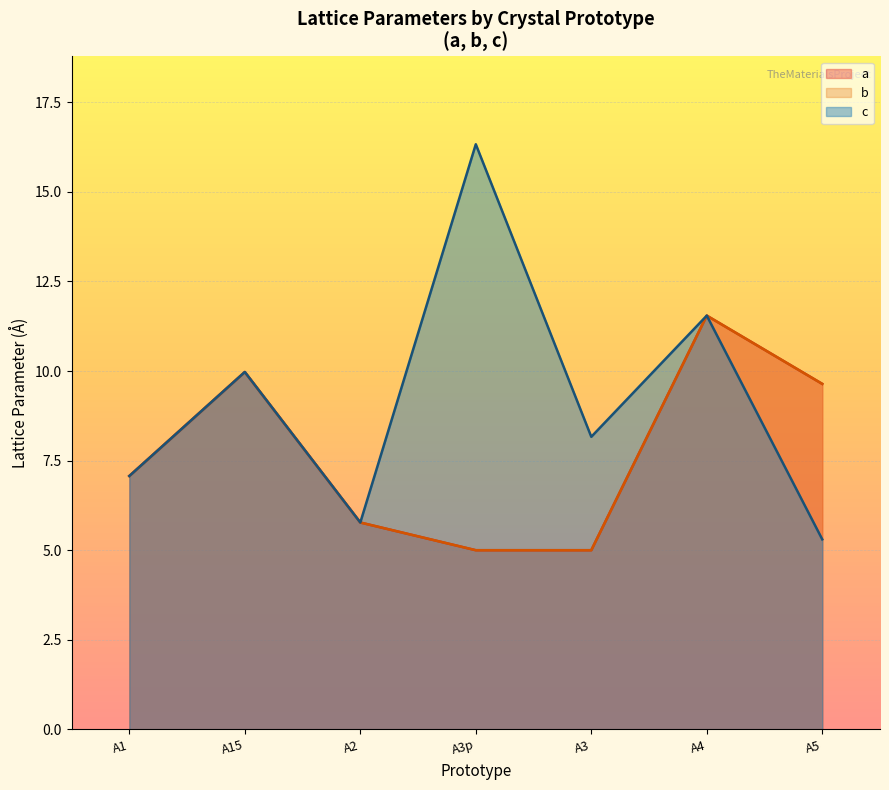

Is the value of a at 90.0 greater than the value of b at 90.0?

No